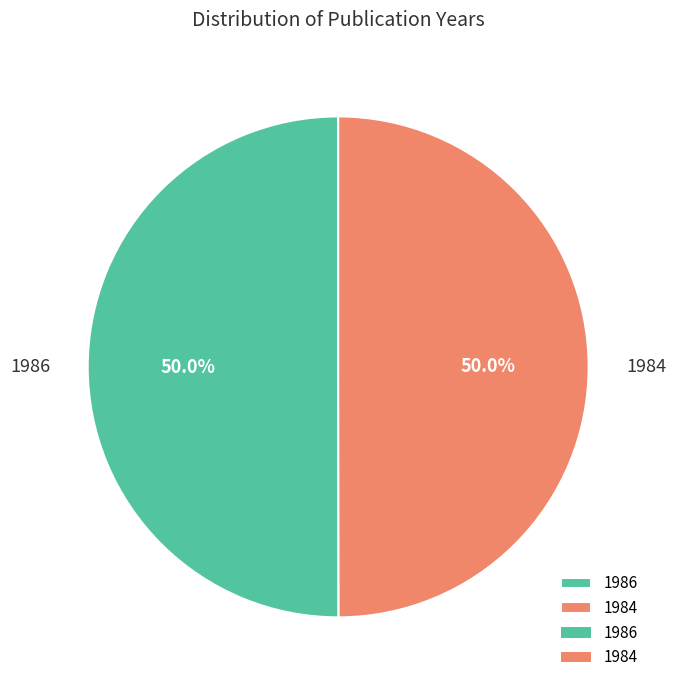

To the nearest percent, what portion does 1986 represent?

50%